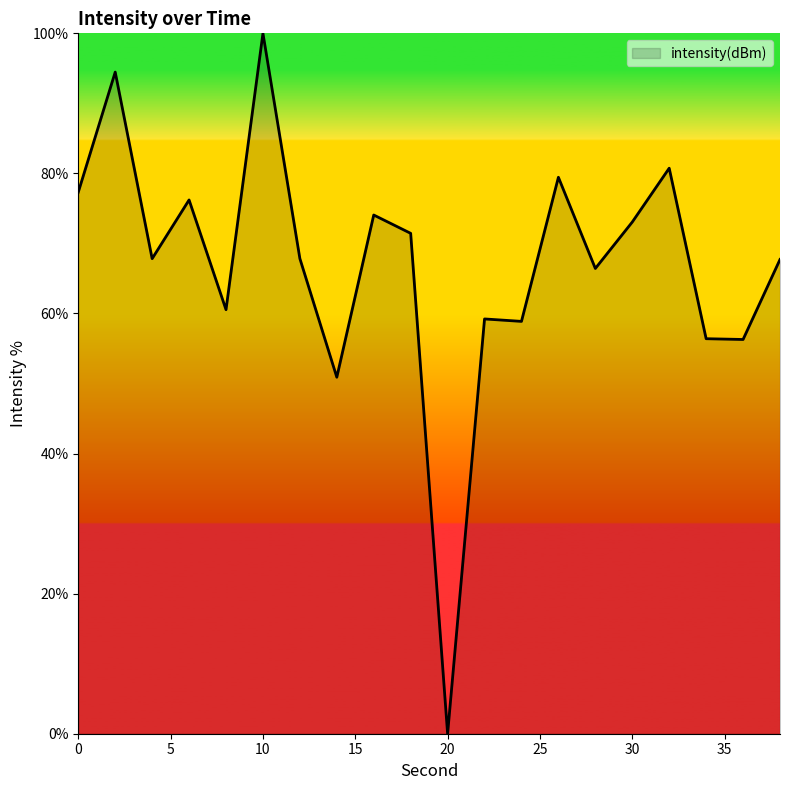

What is the greatest value displayed?

100.0